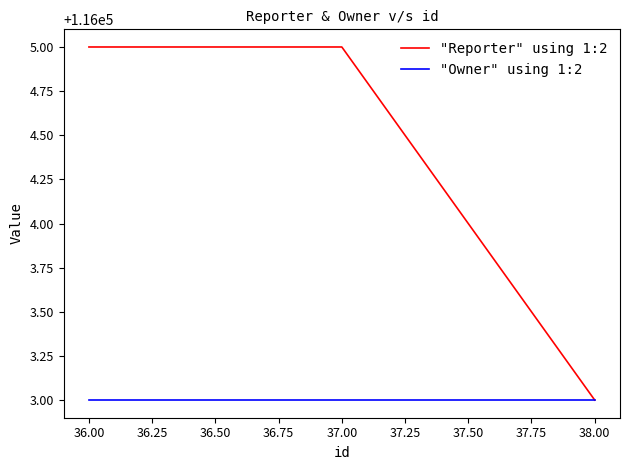

Does the chart have visible grid lines?

No